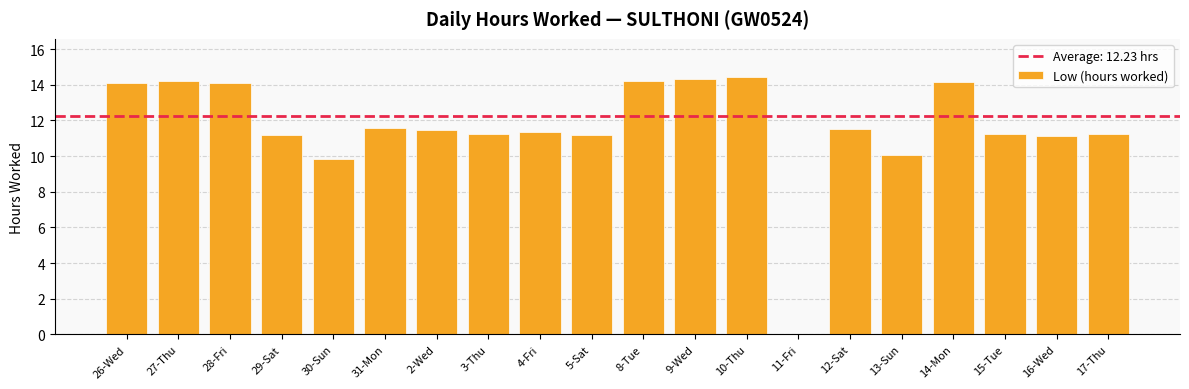

What is the maximum value shown in the chart?

14.4